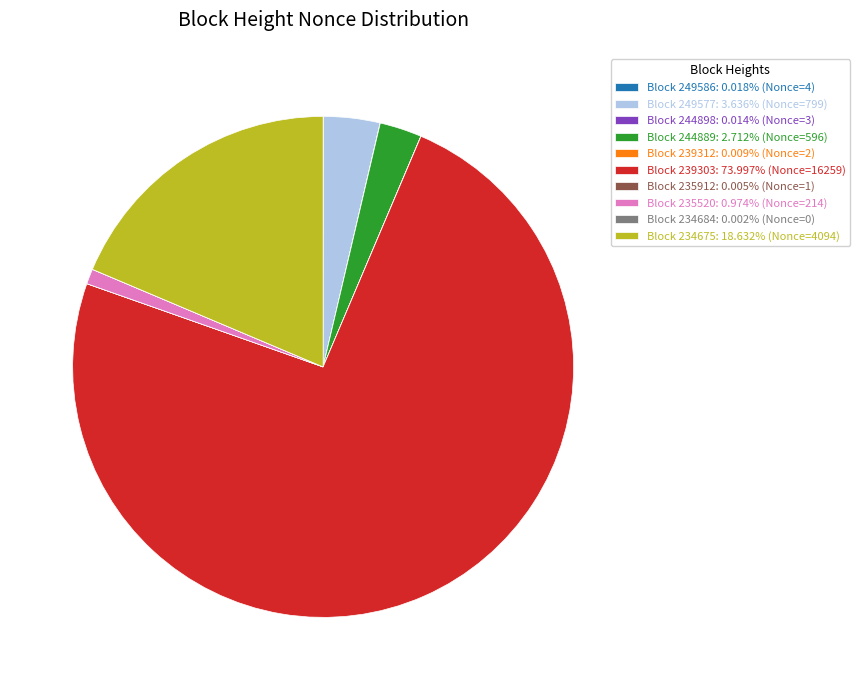

Do Block 239303: 73.997% (Nonce=16259) and Block 249577: 3.636% (Nonce=799) together represent more than half of the pie?

Yes